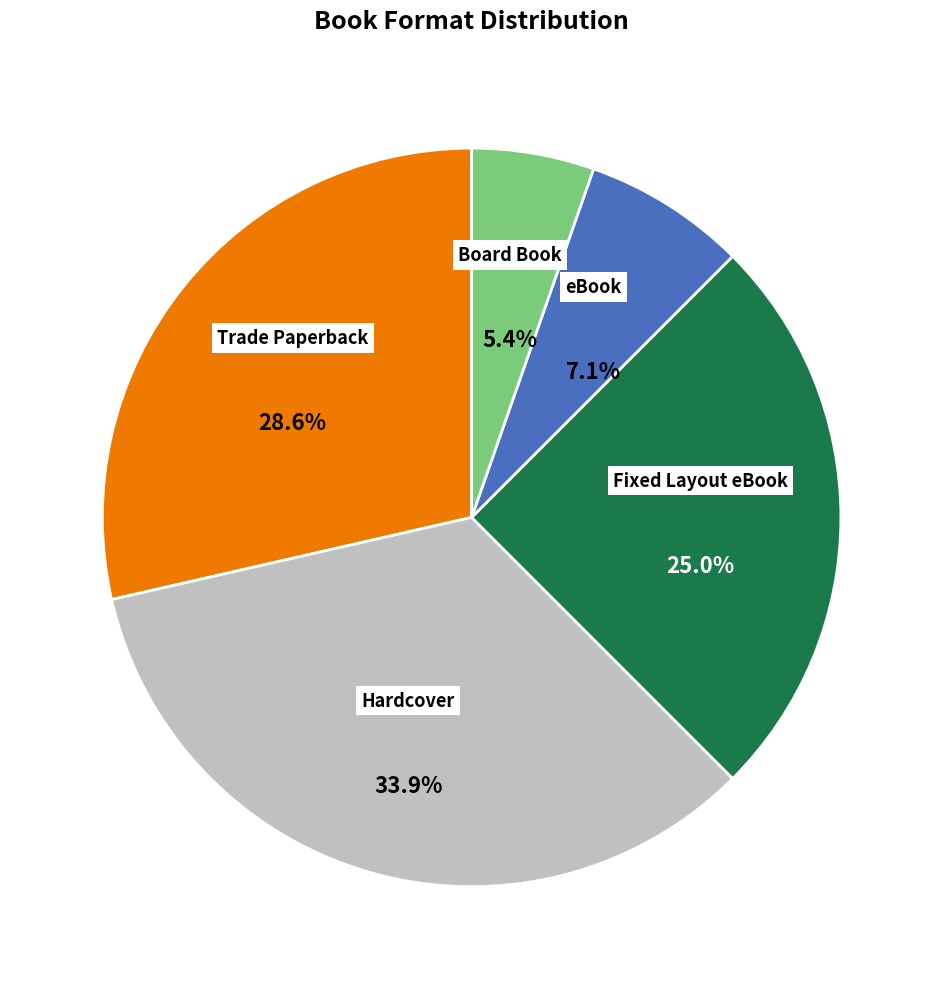

Does any single category account for the majority?

No